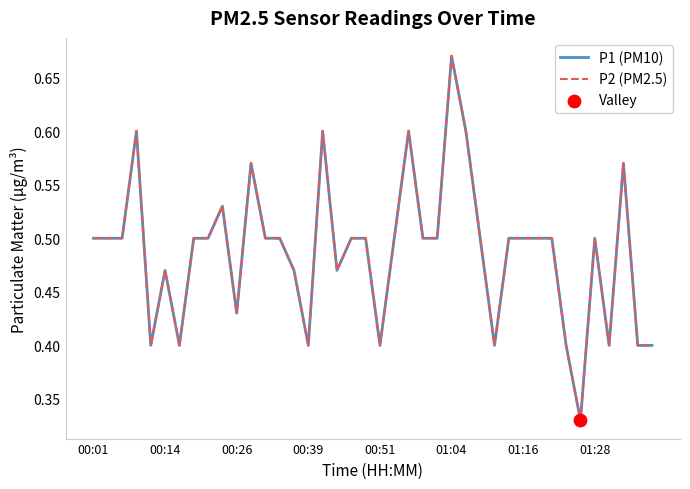

Is this an area chart (filled region under the line)?

No